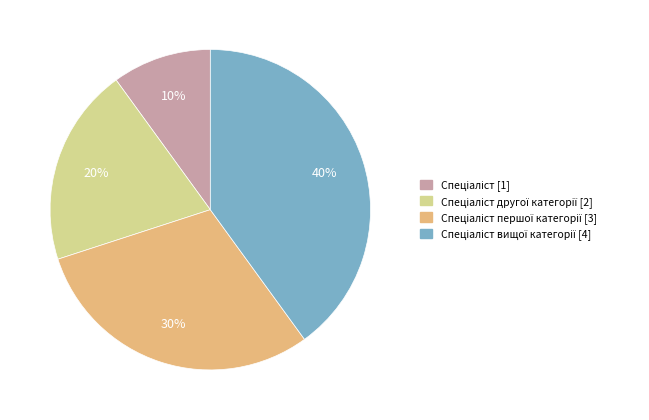

Is there a majority slice in this chart?

No